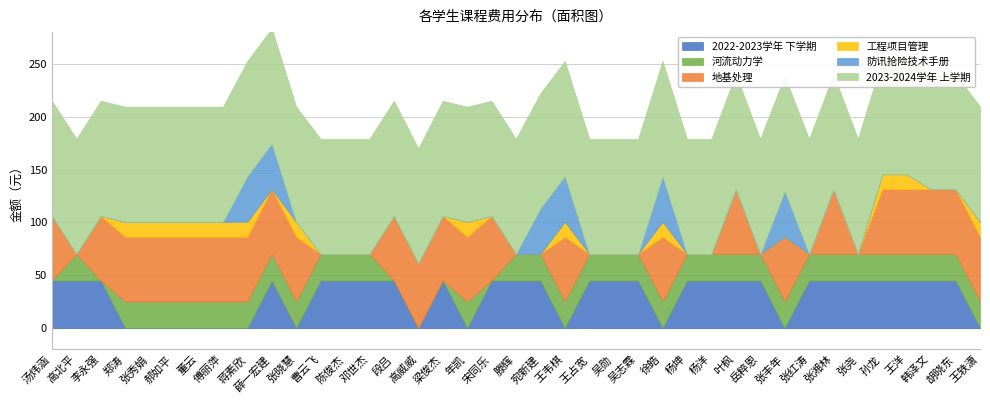

List the labels in order of 2022-2023学年 下学期 value, smallest first.

郑涛, 张秀娟, 郝如平, 董云, 傅丽萍, 蒋素欣, 张晓慧, 高威威, 年凯, 王韦棋, 徐皓, 张丰年, 王轶潇, 汤炜涵, 高北平, 李永强, 薛一宏建, 曹云飞, 陈俊杰, 邓世杰, 段吕, 梁俊杰, 宋同乐, 滕辉, 宛新建, 王占宽, 吴勋, 吴志霖, 杨坤, 杨洋, 叶枫, 岳粹恩, 张红涛, 张湘林, 张尧, 孙龙, 王洋, 韩泽文, 胡晓东